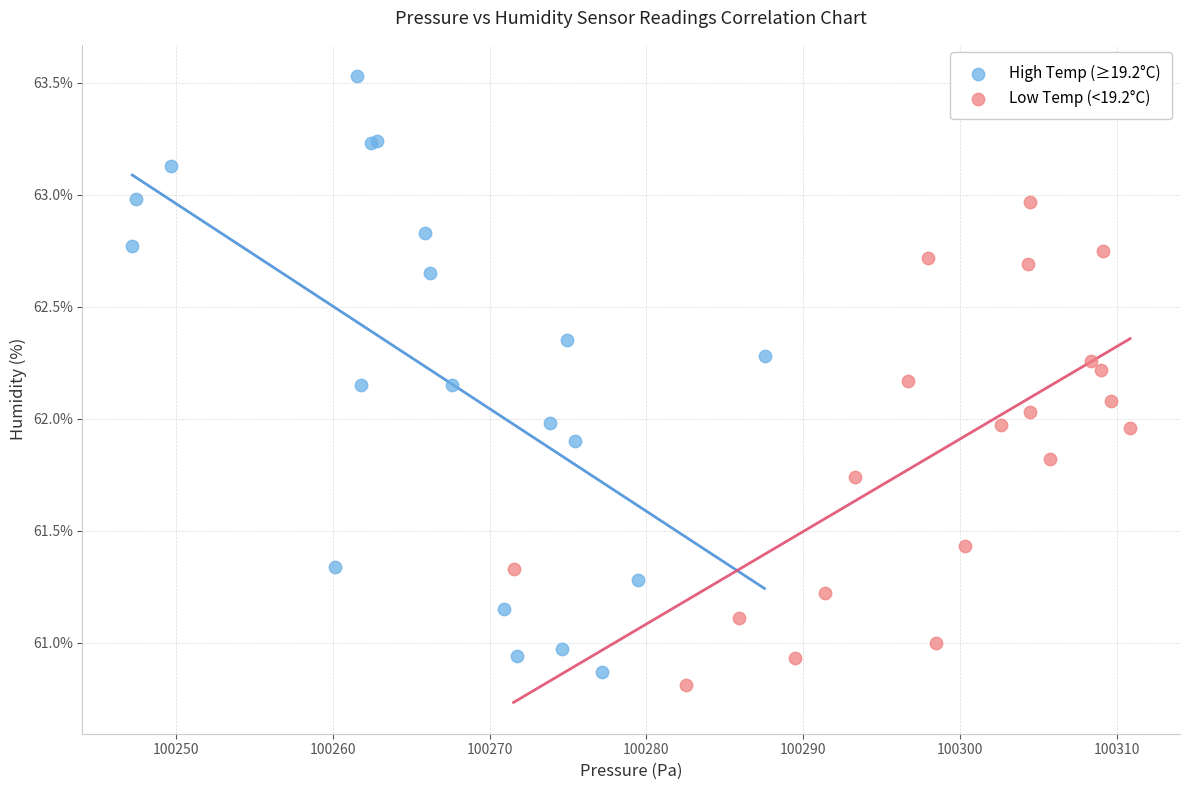

What are all the series names shown in the legend?

High Temp (≥19.2°C), Low Temp (<19.2°C)